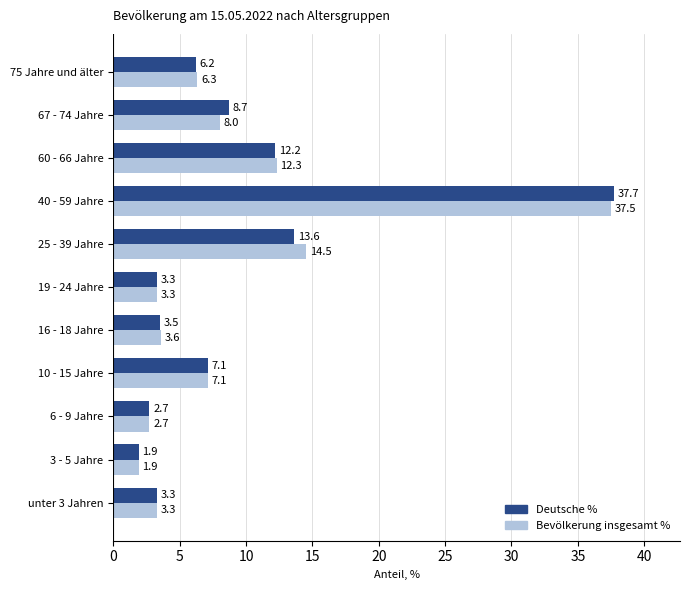

At which category is the sum across all series the highest?

40 - 59 Jahre